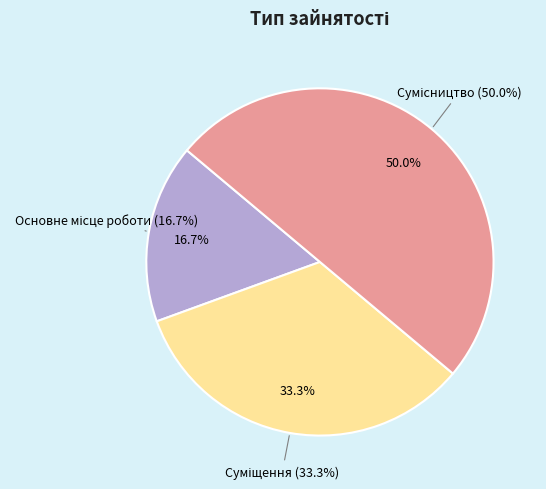

Is it true that Сумісництво is 50% of the pie?

True